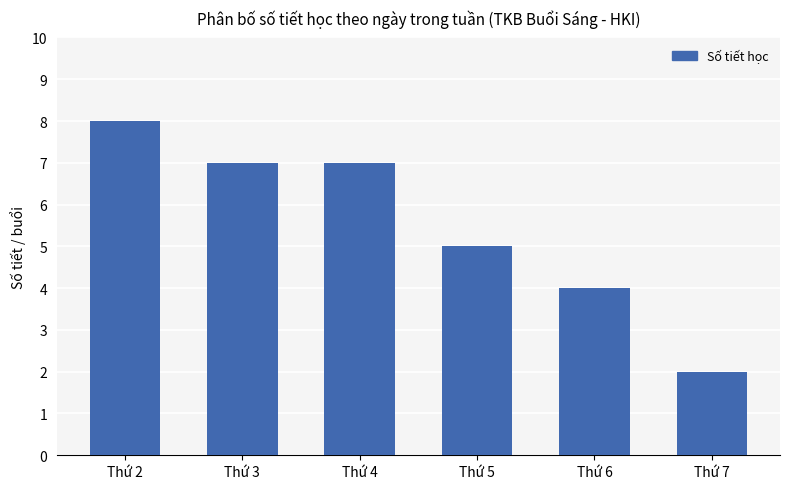

Reading right to left, what are all the values shown in this chart?

Thứ 7=2	Thứ 6=4	Thứ 5=5	Thứ 4=7	Thứ 3=7	Thứ 2=8